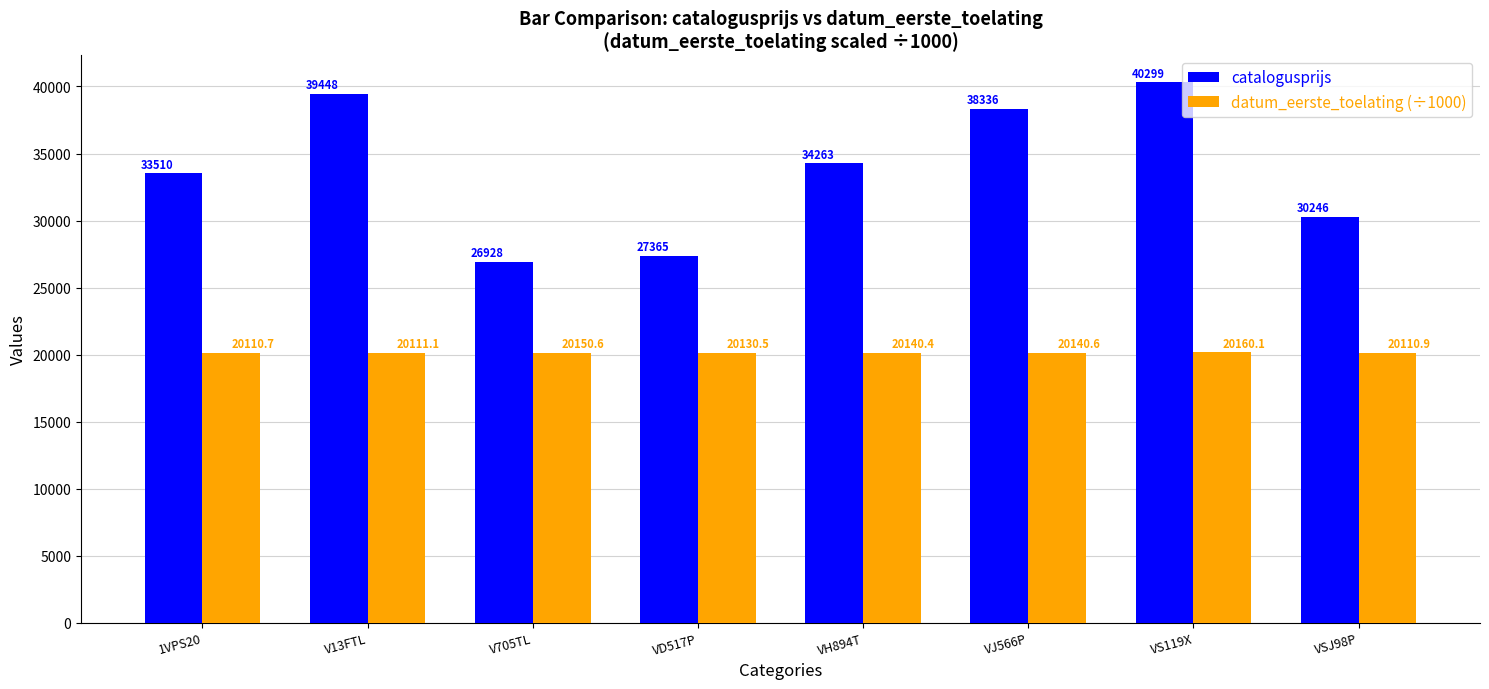

Reading left to right, transcribe all the data shown in this chart.

catalogusprijs: 33510.0	39448.0	26928.0	27365.0	34263.0	38336.0	40299.0	30246.0
datum_eerste_toelating: 20110.7	20111.1	20150.6	20130.5	20140.4	20140.6	20160.1	20110.9